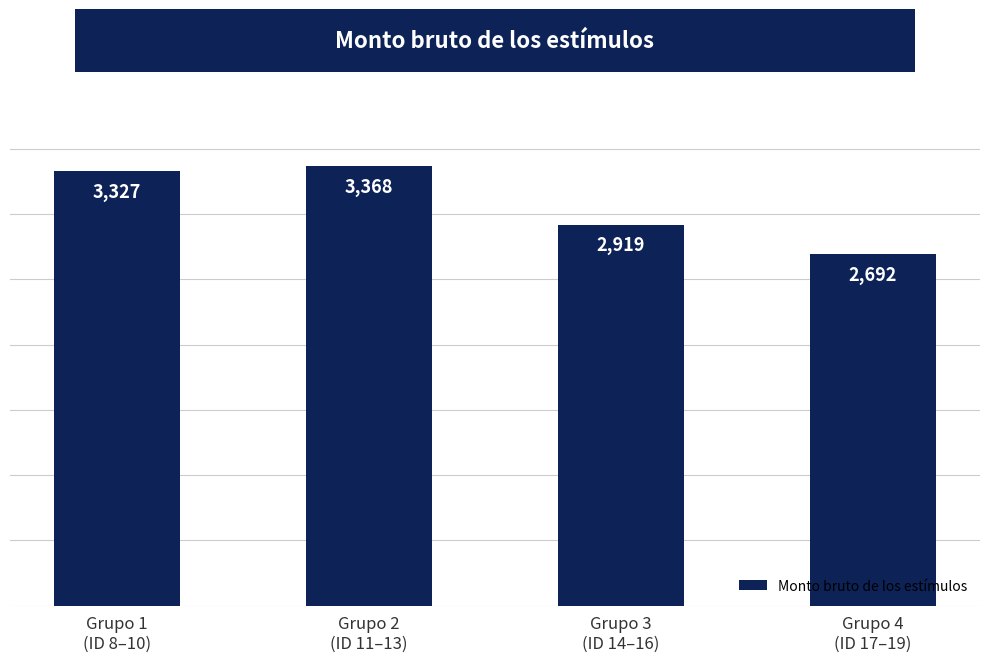

At which category does the chart reach its minimum across all series?

Grupo 4
(ID 17–19)